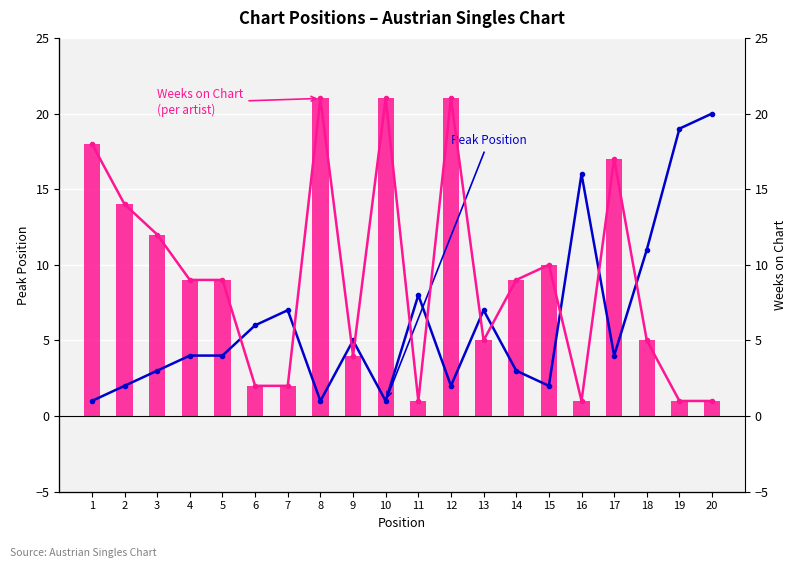

Is the value of Weeks on Chart at 15 greater than the value of Weeks on Chart (line) at 3?

No